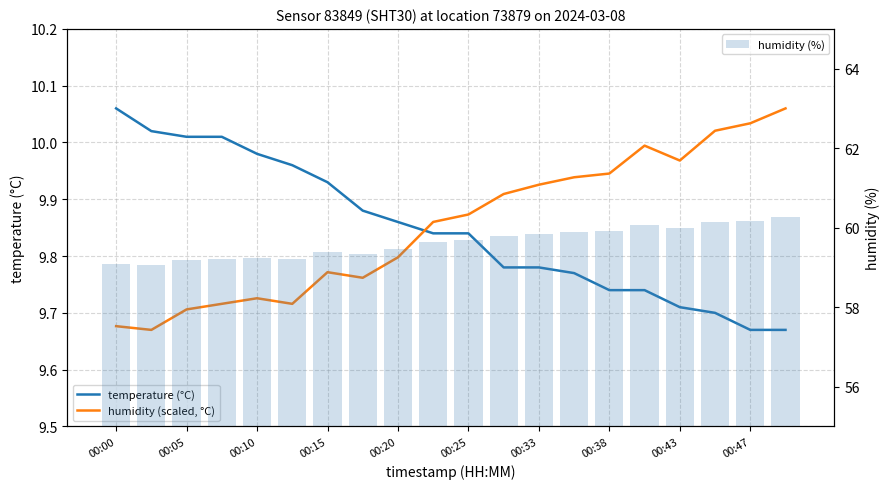

What is the sum of all humidity (%) values?

1192.6